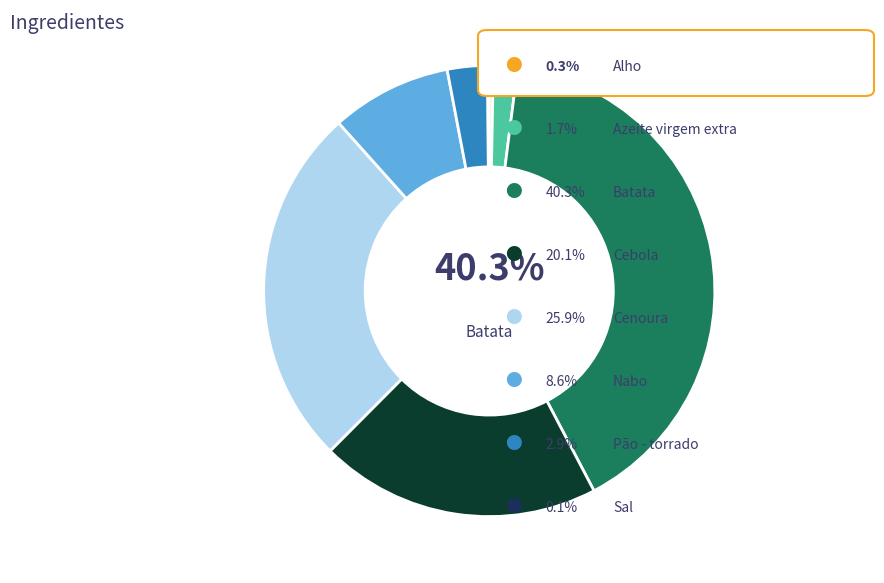

What percentage is NOT represented by Alho?

99.7%